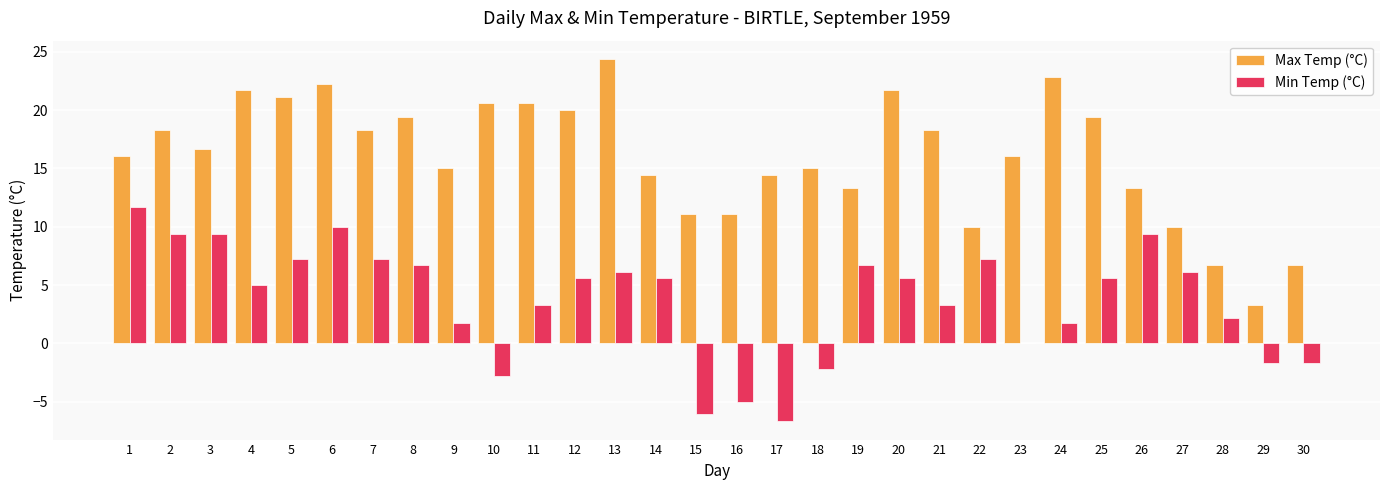

True or false: Min Temp (°C) has a value of 5.8 at 6.

False